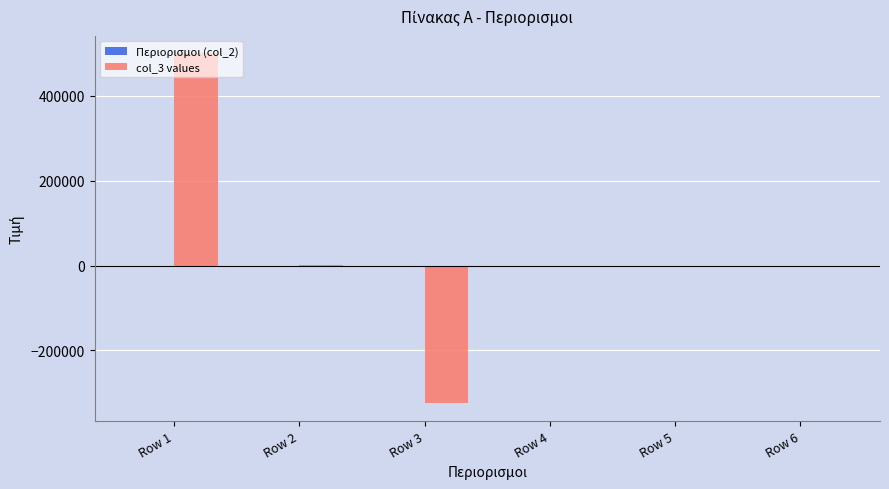

At which category is the sum across all series the highest?

Row 1